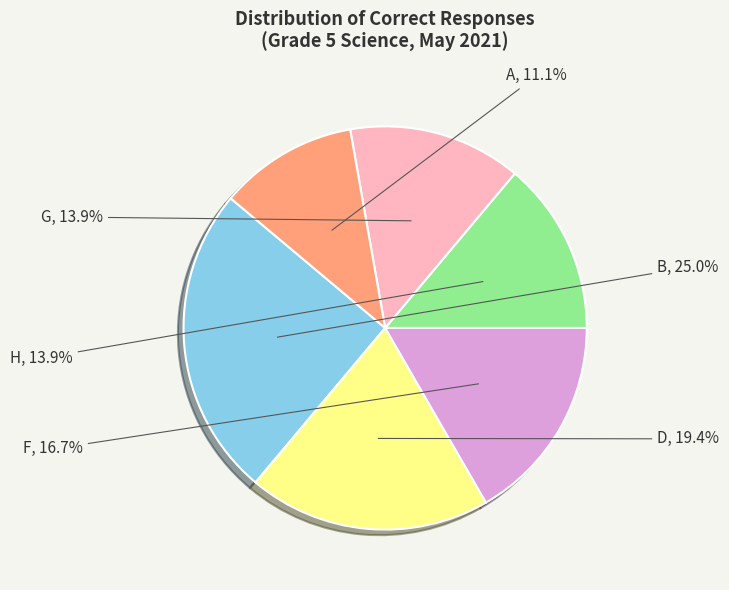

How many segments does this pie chart have?

6